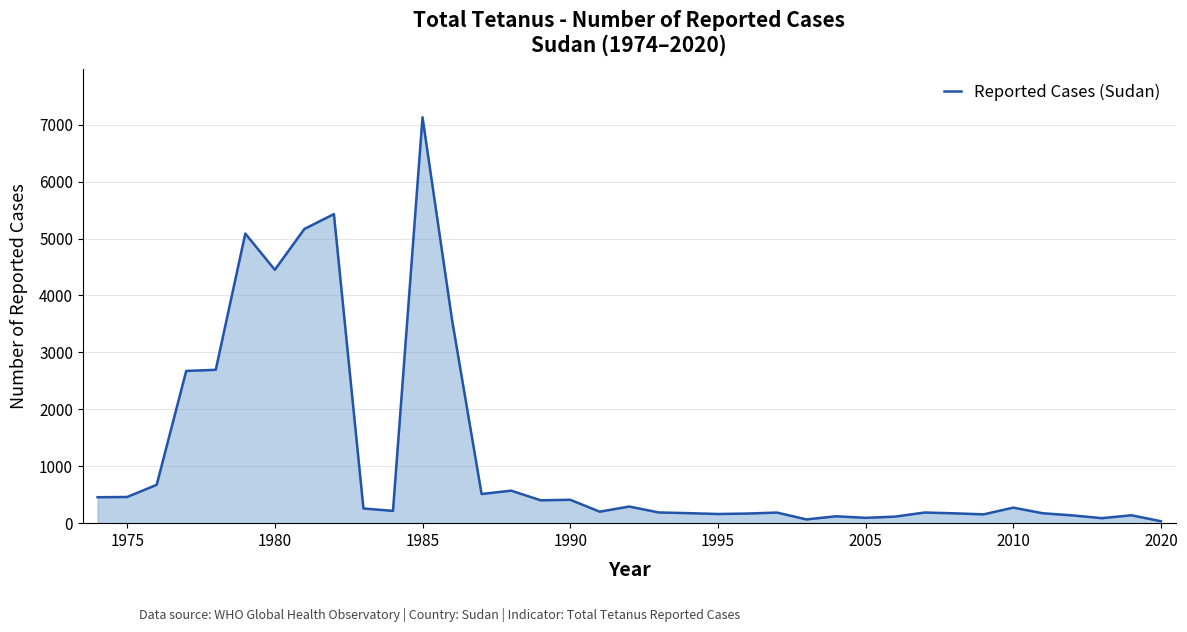

What is the difference between the maximum and minimum values?

7096